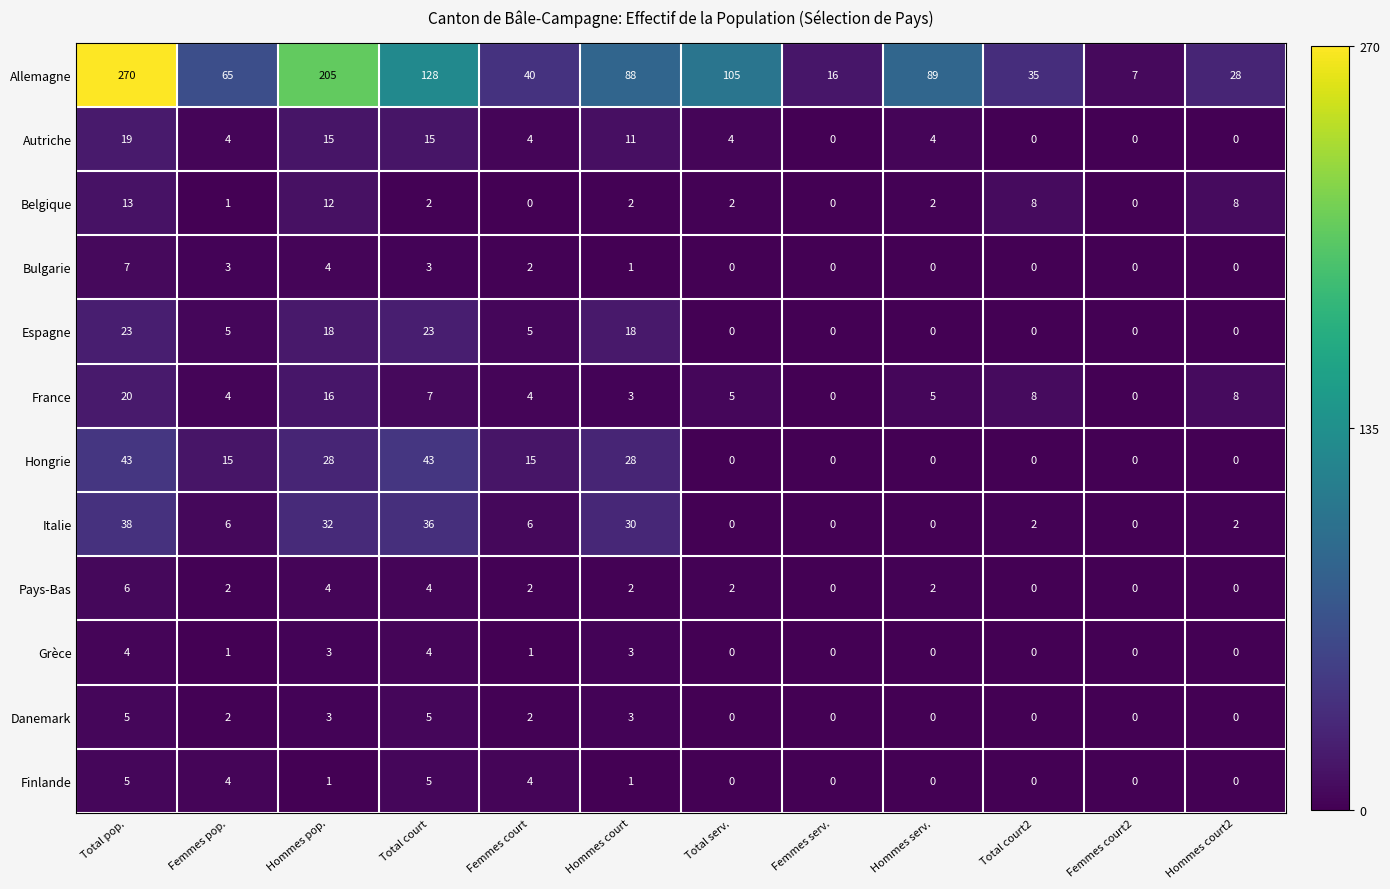

Between Total pop. and Hommes serv., which series saw the biggest shift?

Allemagne